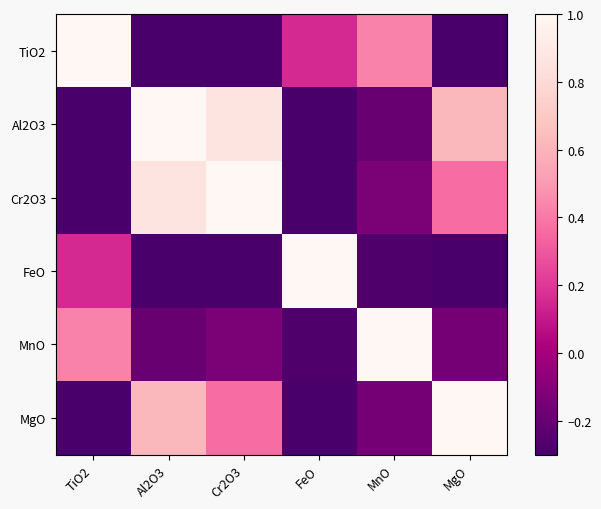

At how many categories does at least one series exceed 0?

6